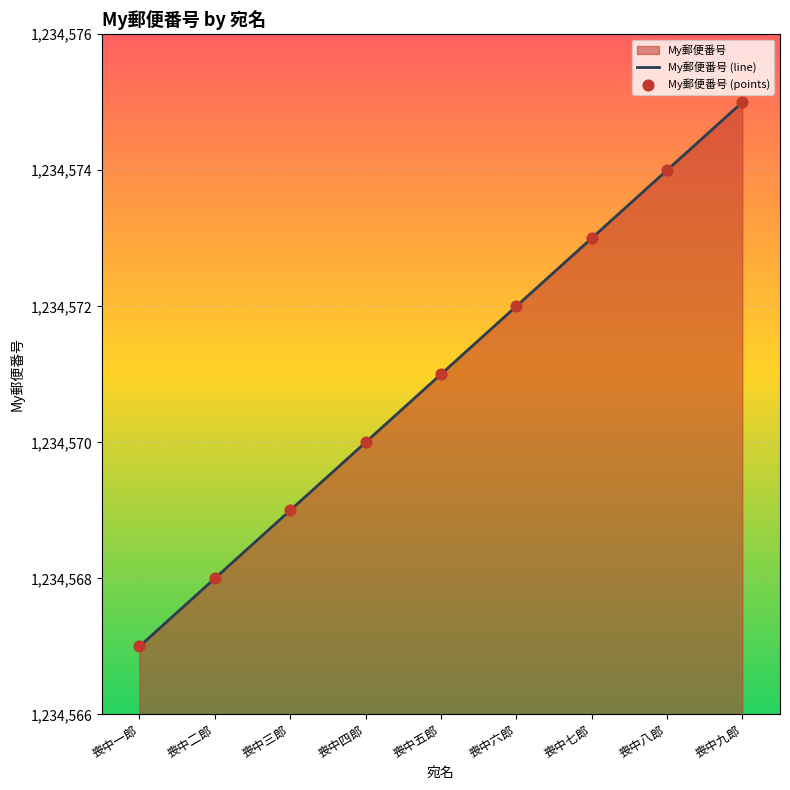

Which has a higher value, 喪中七郎 or 喪中二郎?

喪中七郎